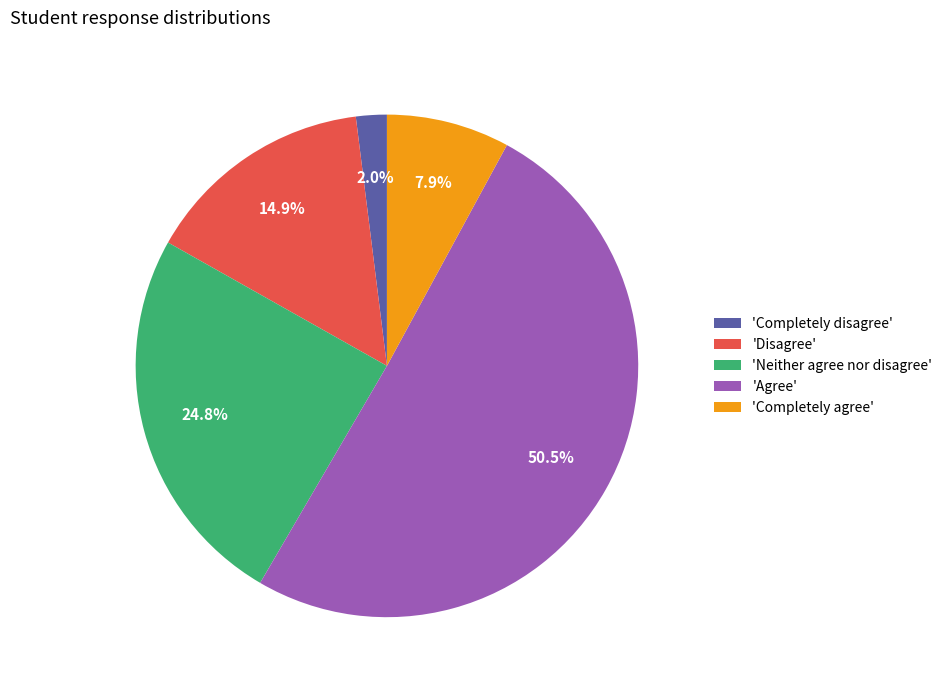

What is the largest slice in the pie chart?

'Agree'